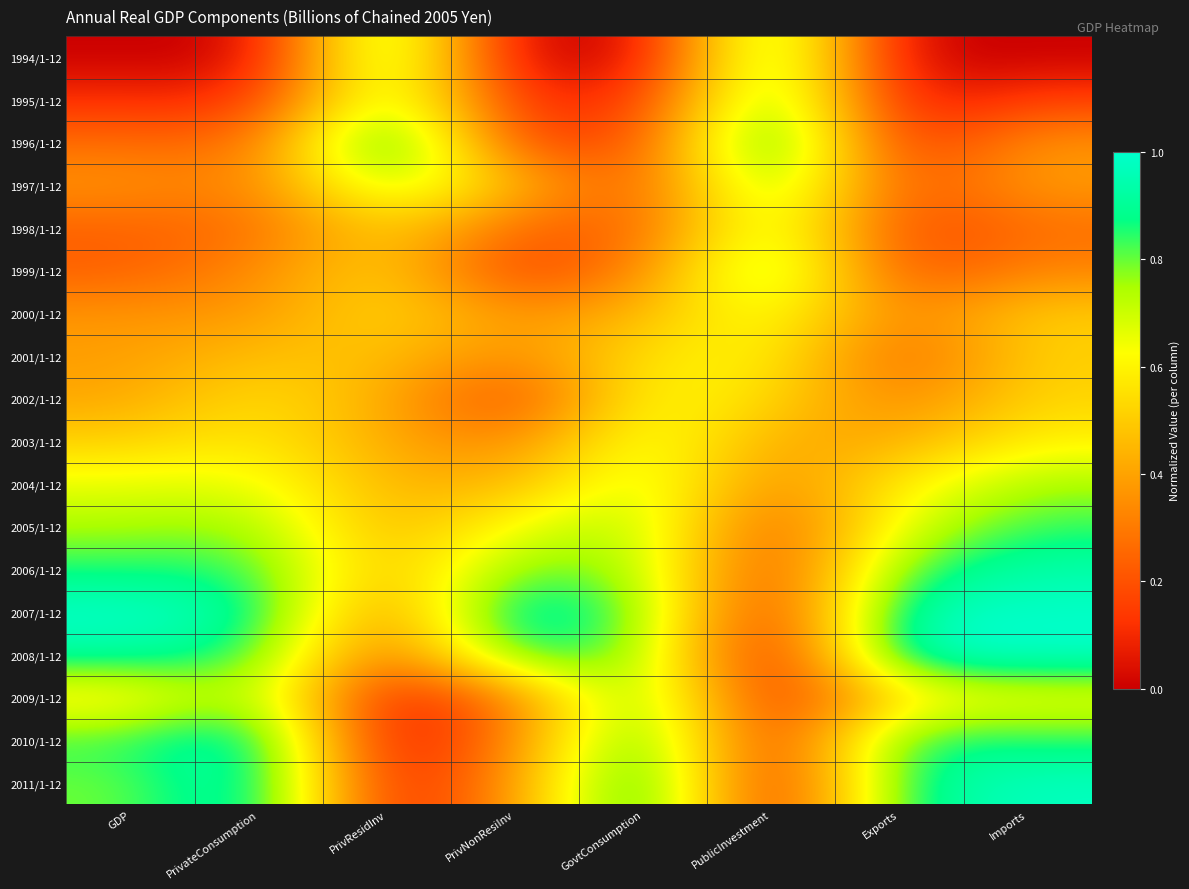

List the series in order of their peak value, lowest first.

2001/1-12, 2002/1-12, 2000/1-12, 2003/1-12, 2004/1-12, 1998/1-12, 2005/1-12, 1999/1-12, 1997/1-12, 2009/1-12, 1995/1-12, 1994/1-12, 2006/1-12, 2010/1-12, 1996/1-12, 2007/1-12, 2008/1-12, 2011/1-12